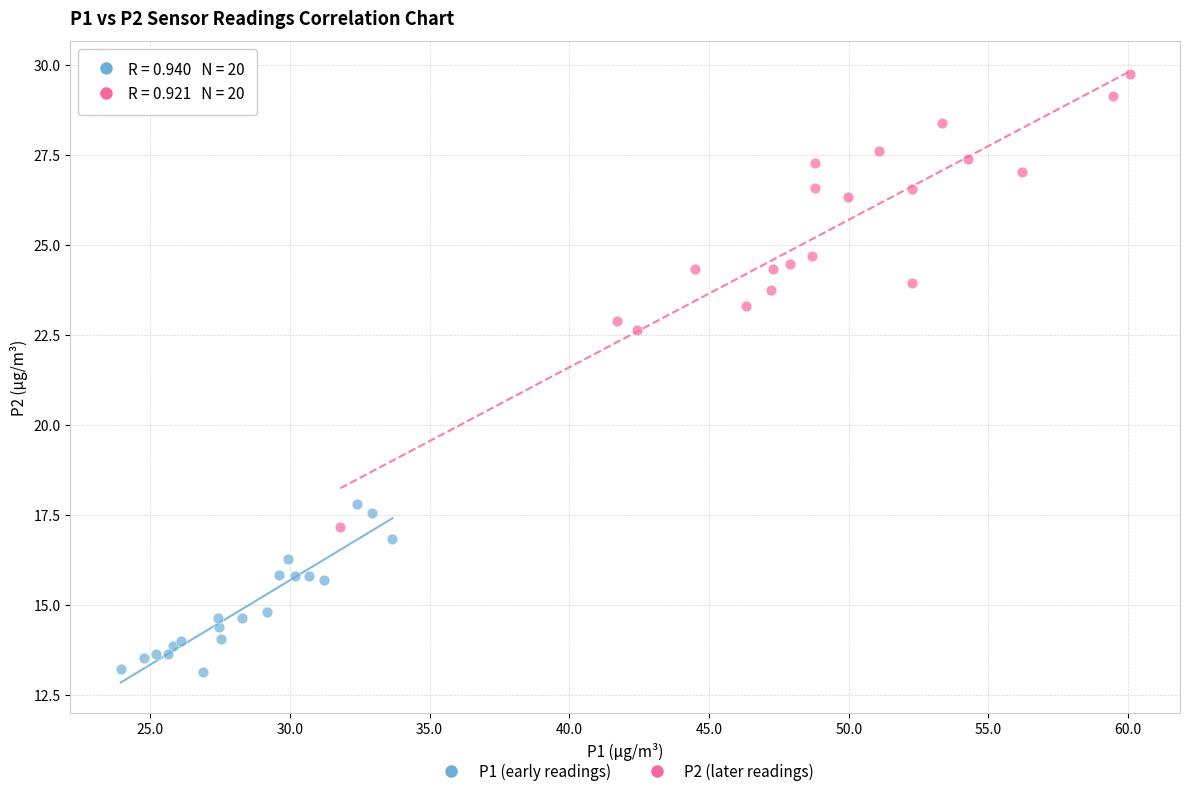

What are all the series names shown in the legend?

P1 (early readings), P2 (later readings)